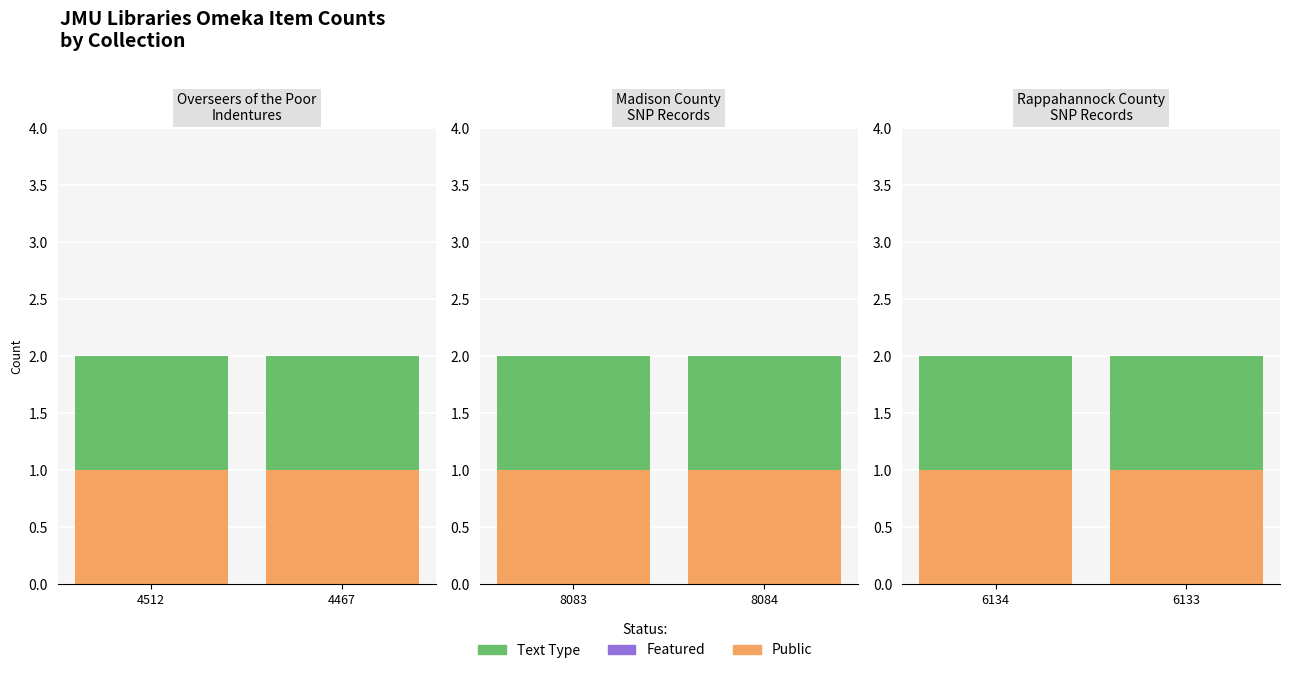

At which category does the chart reach its peak across all series?

6134